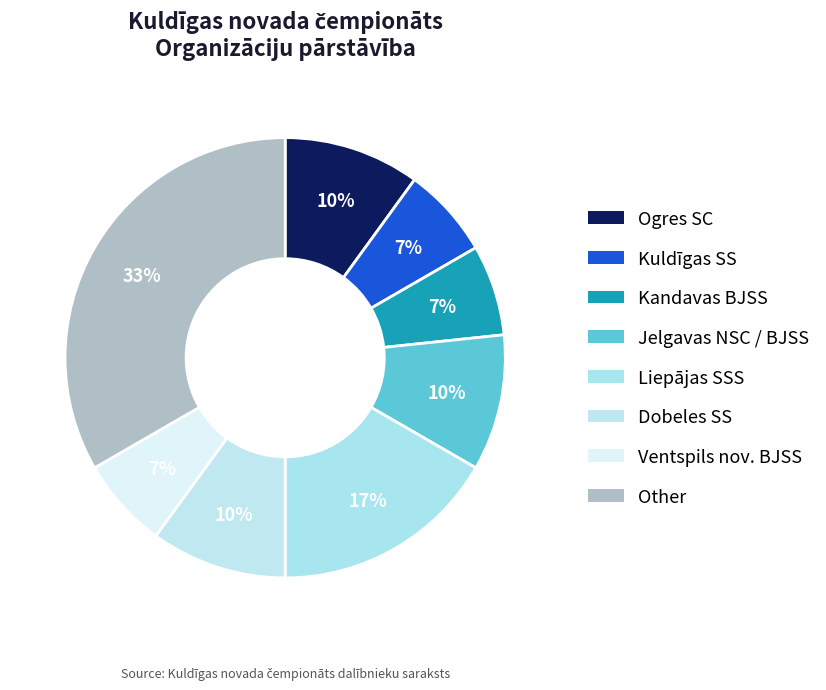

Does any single category account for the majority?

No